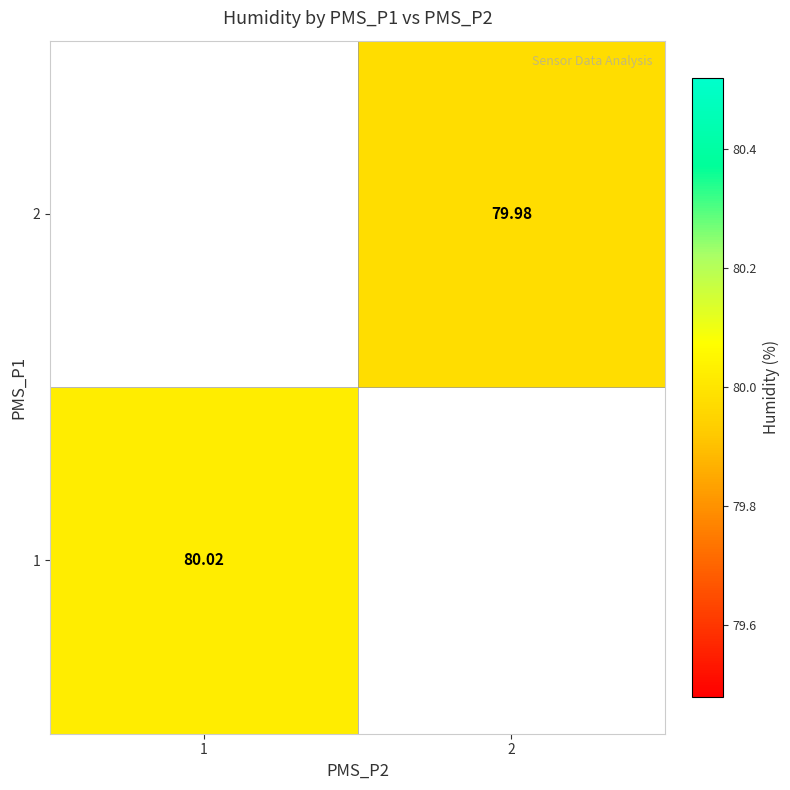

The value of row_1 at 2 is 80.0. True or false?

True